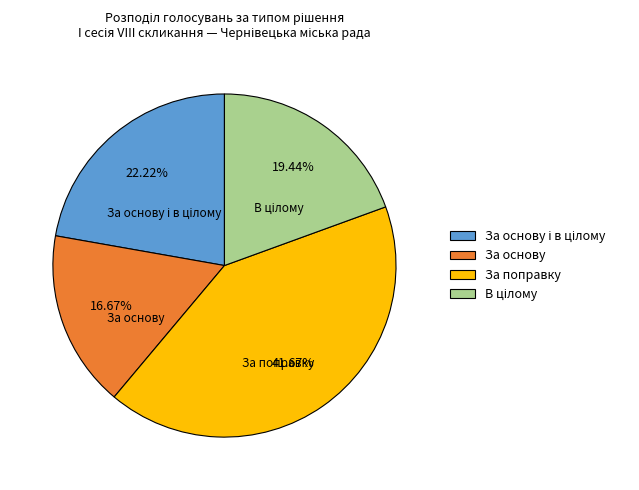

What is the smallest slice in the pie chart?

За основу